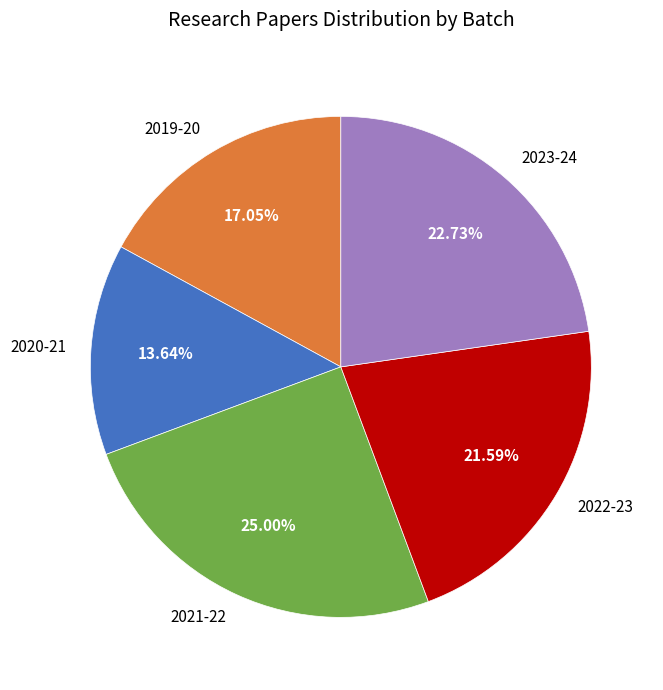

To the nearest percent, what is the combined percentage of 2023-24 and 2021-22?

48%